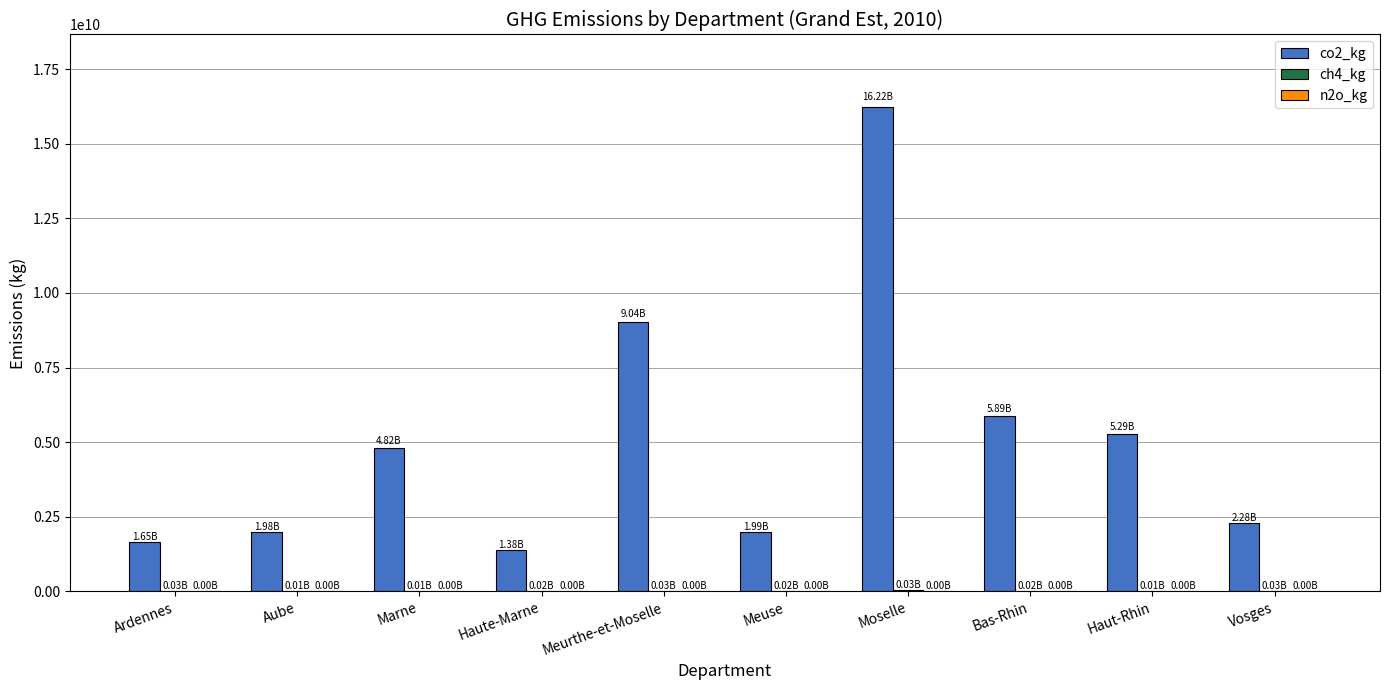

What is the spread (max minus min) of values at Marne?

4814125915.0